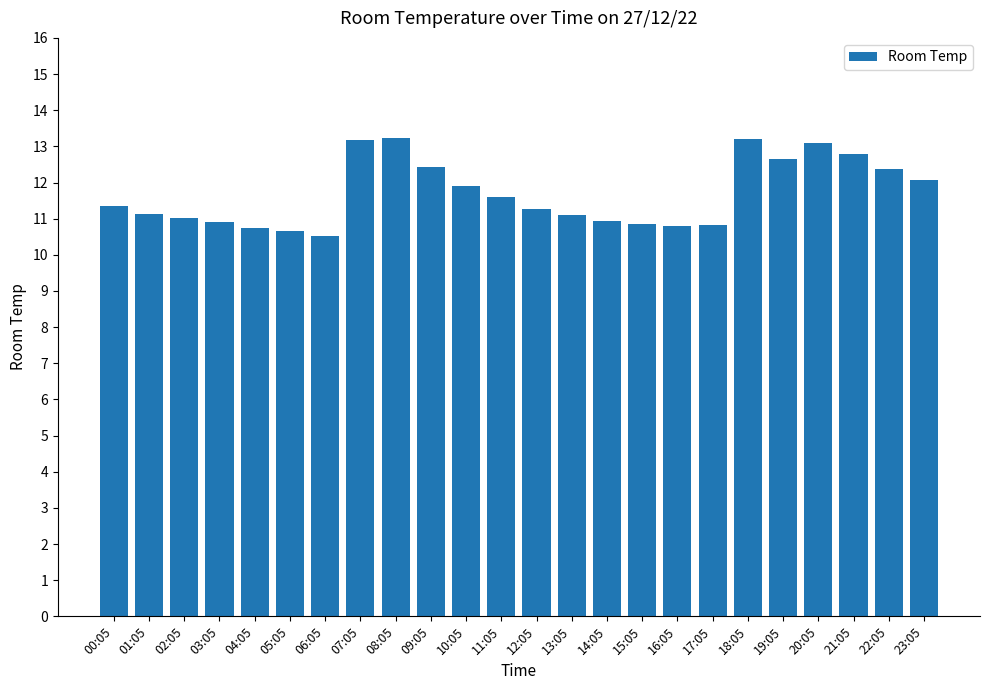

What is the smallest value displayed?

10.5